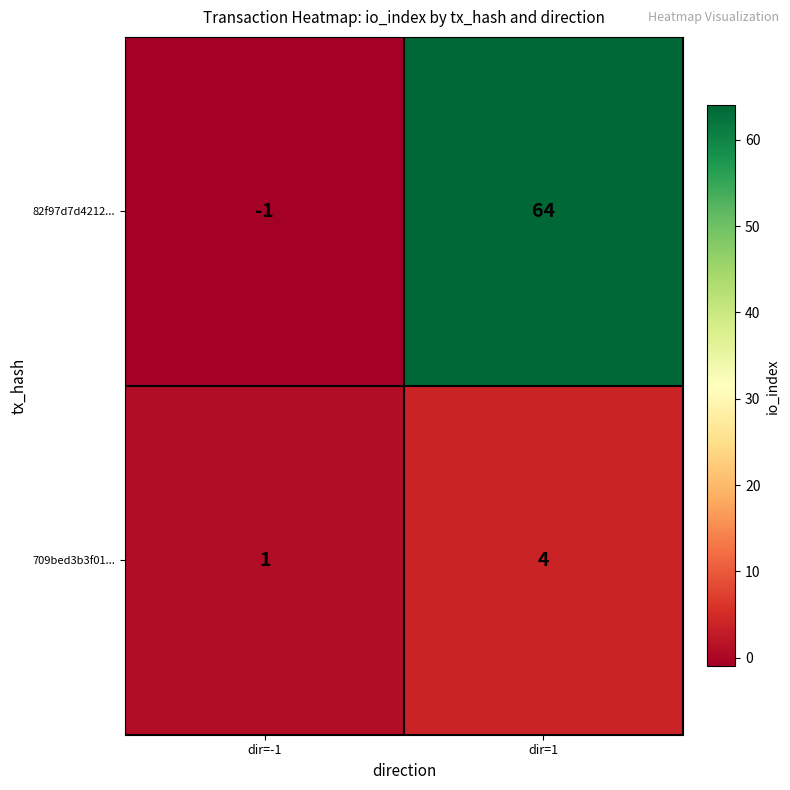

Where is 82f97d7d4212... nearest to the value 31?

dir=-1